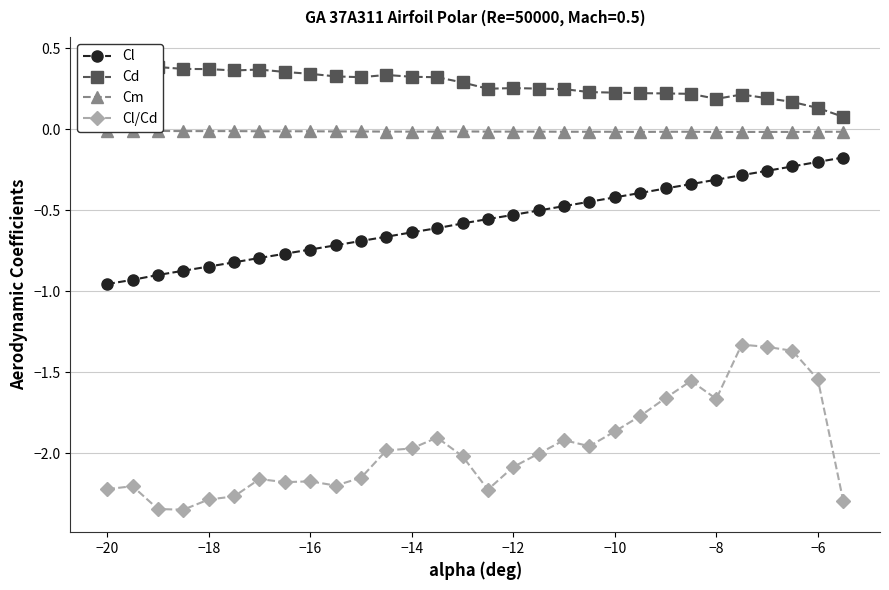

True or false: Cl and Cl/Cd cross at least once.

False